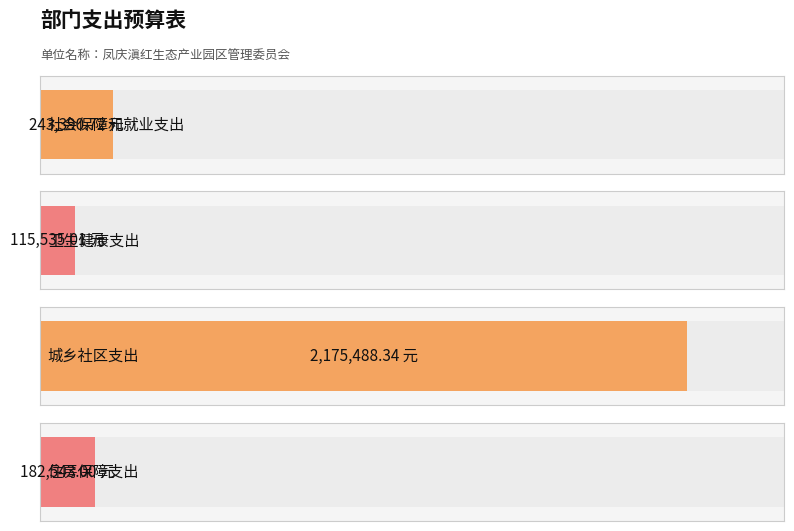

How many series are shown in this chart?

1